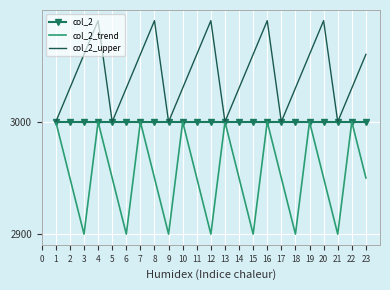

At how many categories does at least one series exceed 2912?

23